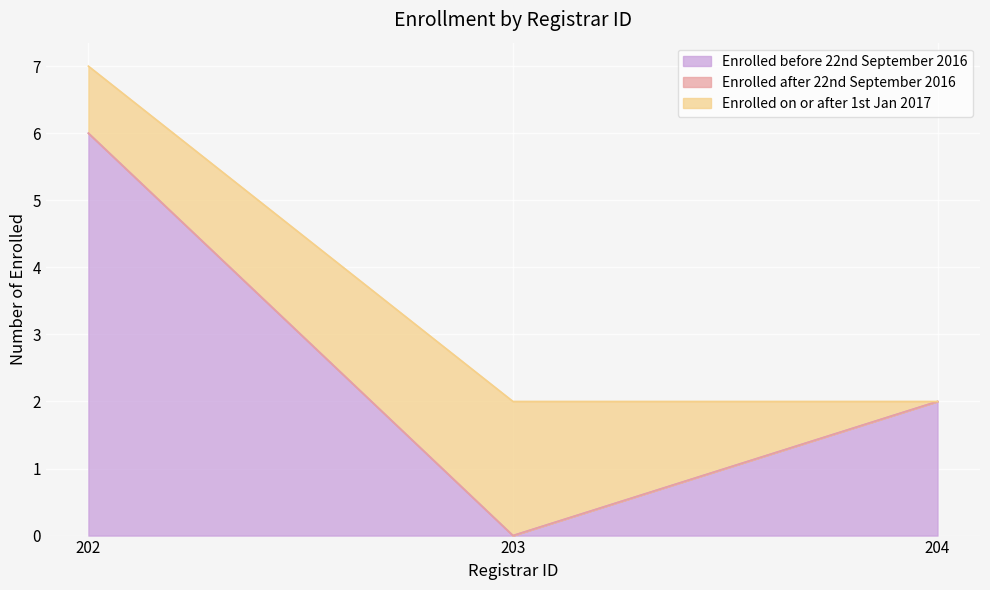

Where is Enrolled on or after 1st Jan 2017 nearest to the value 1?

202